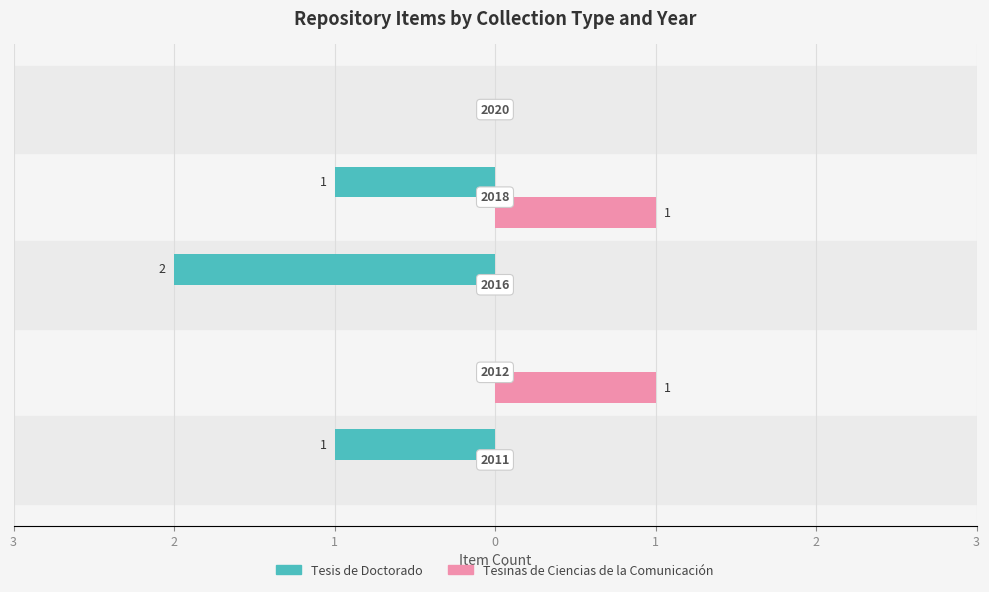

What are all the series names shown in the legend?

Tesis de Doctorado, Tesinas de Ciencias de la Comunicación